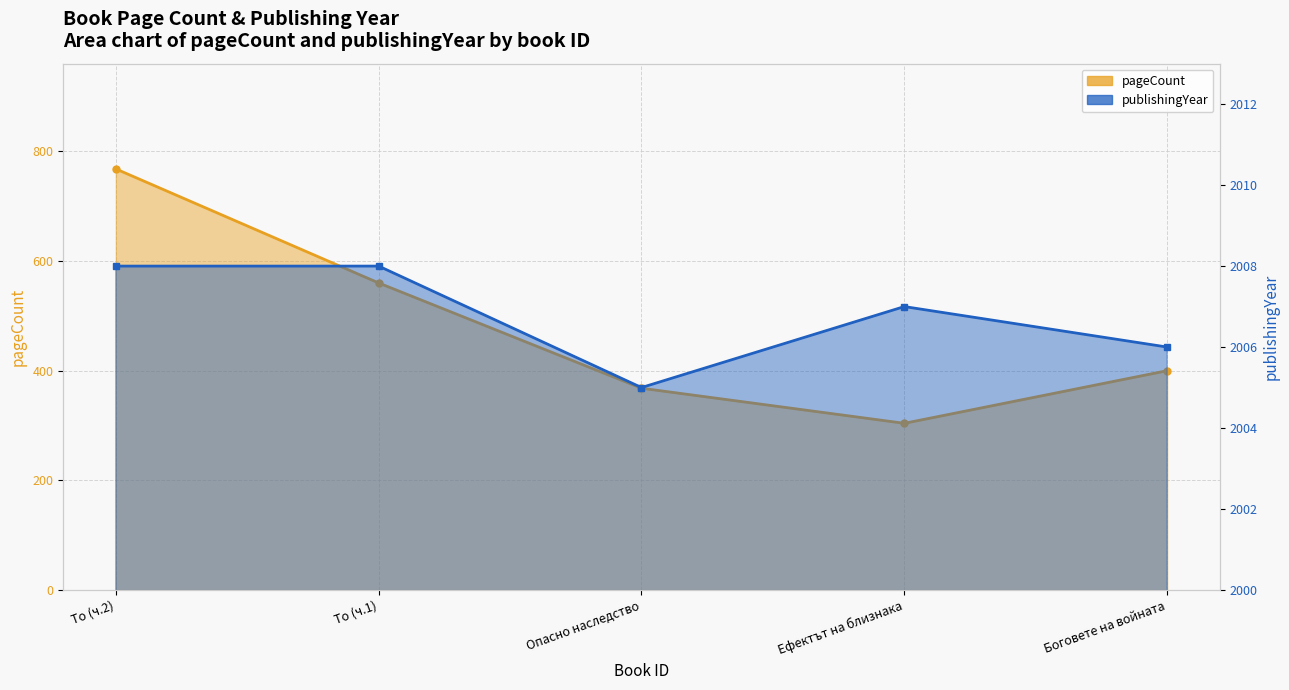

How many lines are shown in the chart?

2